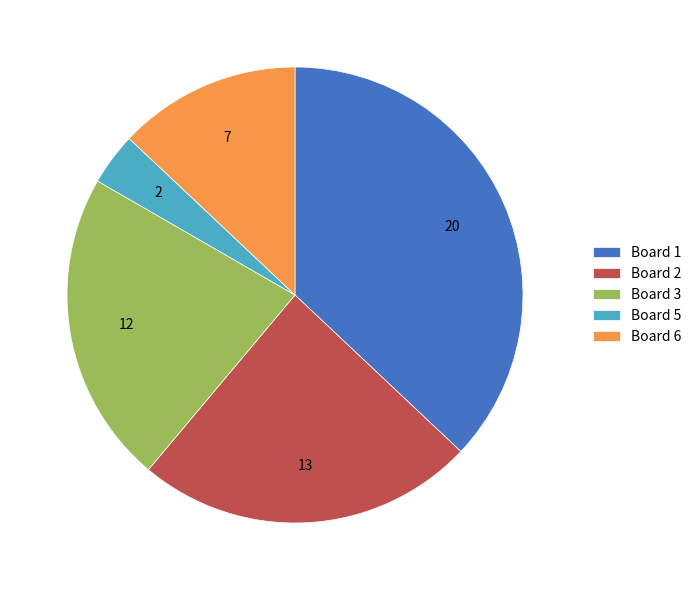

Rank the categories by value from highest to lowest.

Board 1, Board 2, Board 3, Board 6, Board 5